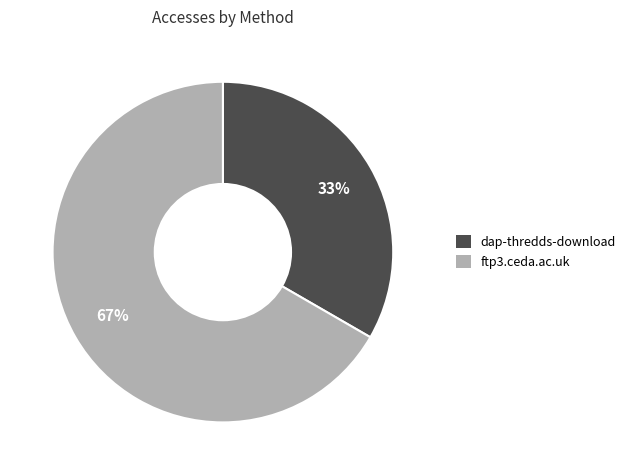

To the nearest percent, what portion does ftp3.ceda.ac.uk represent?

67%